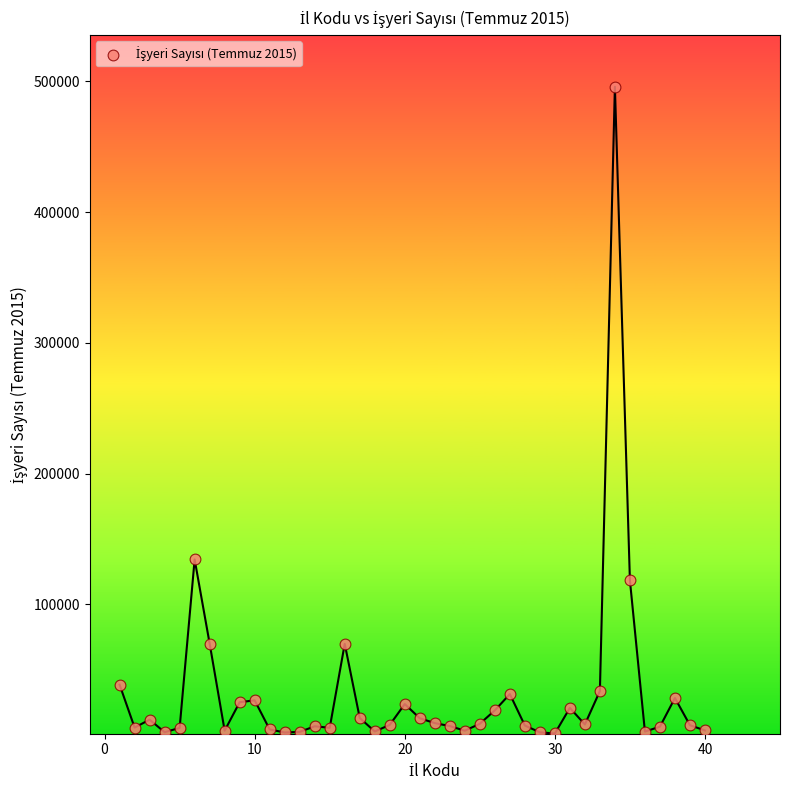

What Y value in the scatter plot is closest to 248577?

134329